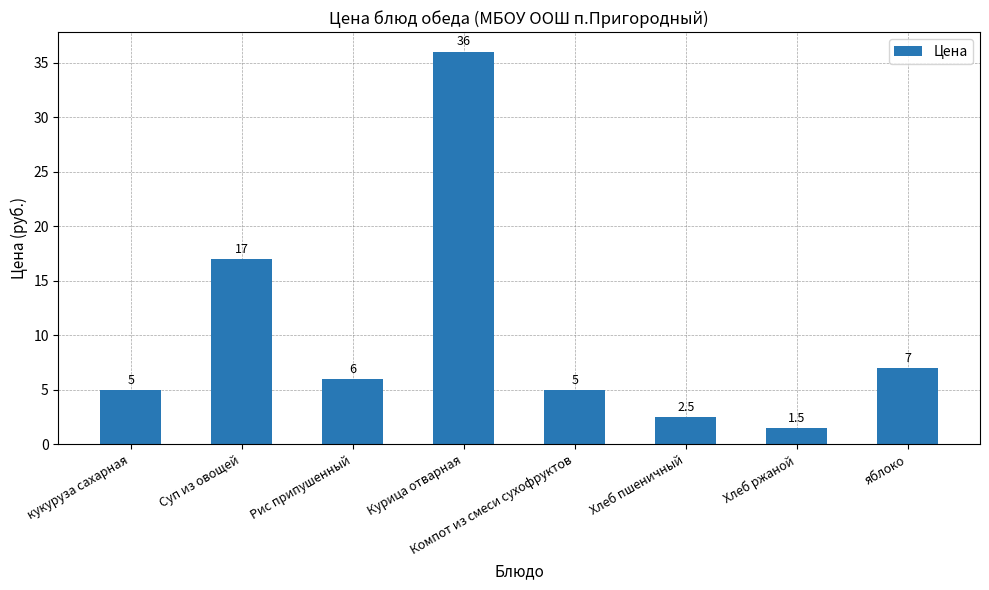

Does the chart contain any negative values?

No